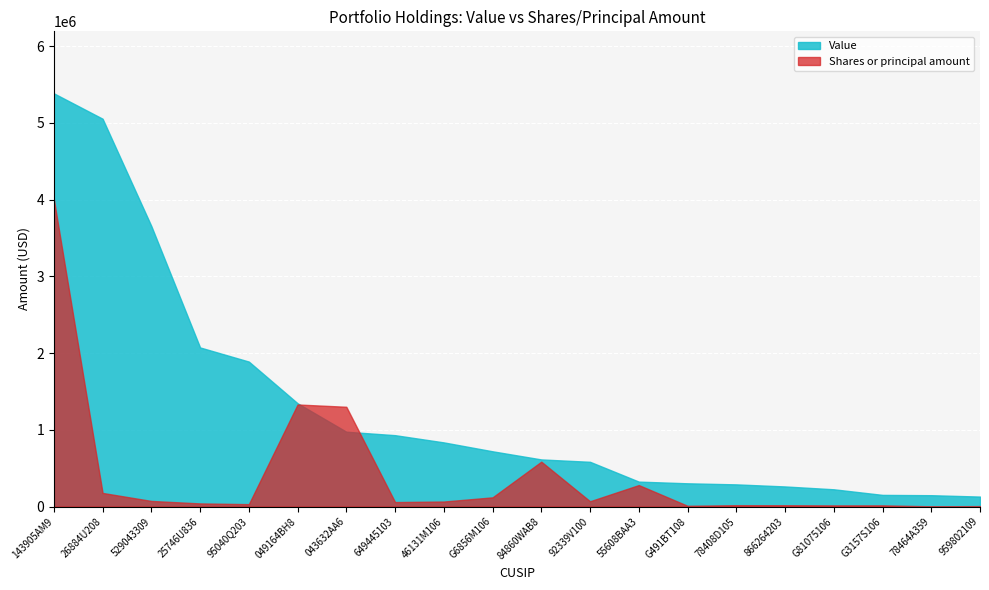

List the series in order of their peak value, lowest first.

Shares or principal amount, Value